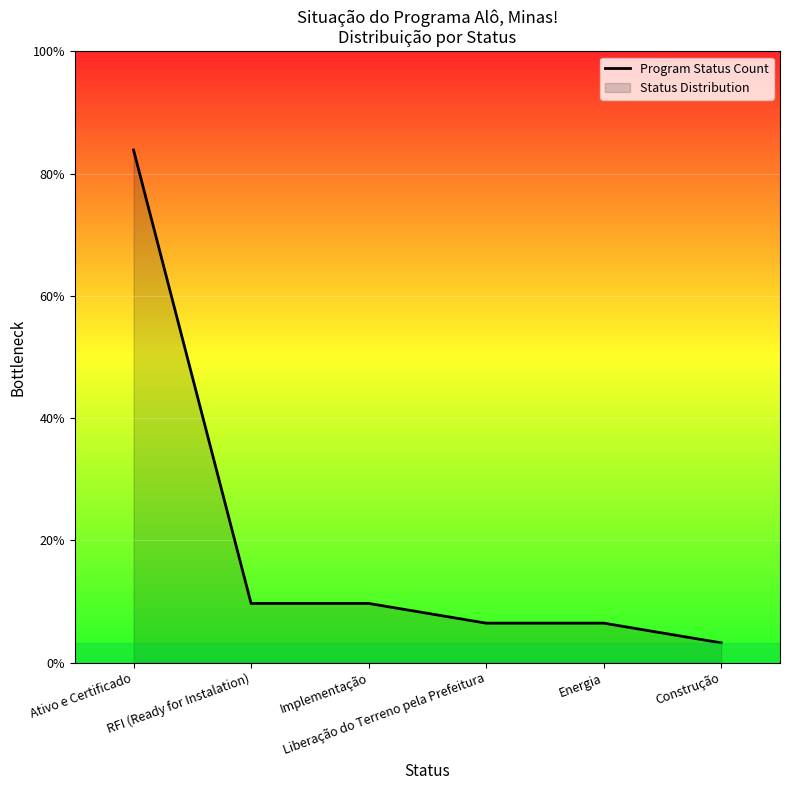

What position from the left is Liberação do Terreno pela Prefeitura?

4